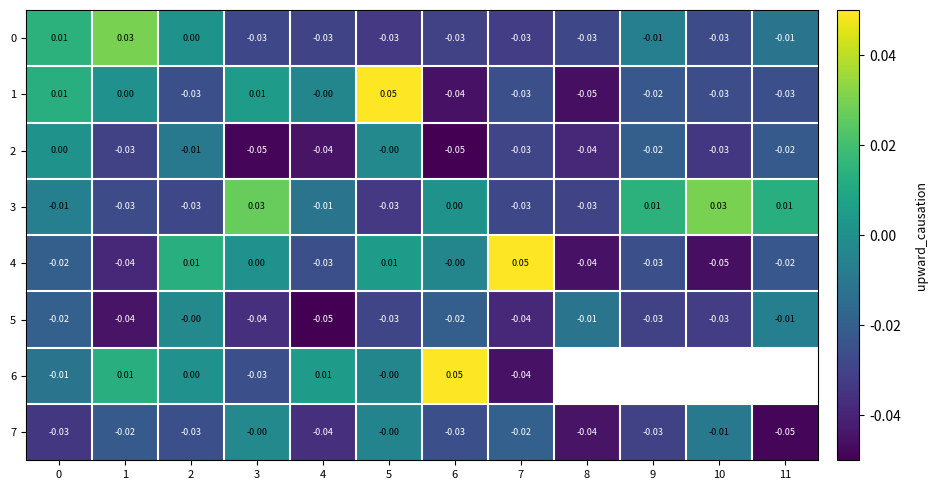

At which category does the chart reach its minimum across all series?

6